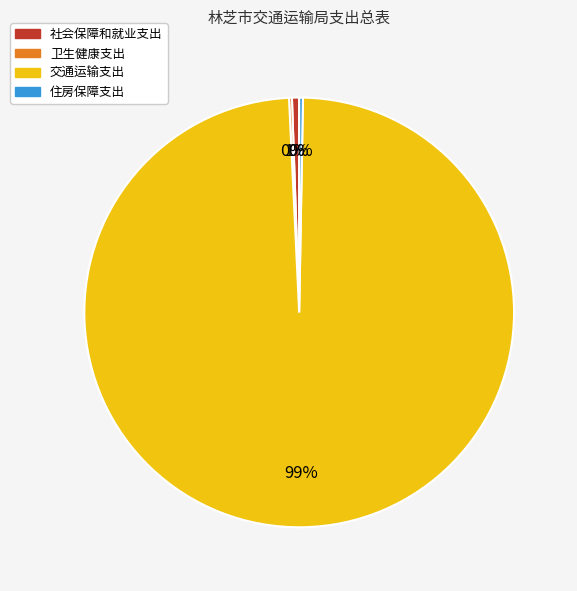

What percentage is the 交通运输支出 slice, to the nearest percent?

99%